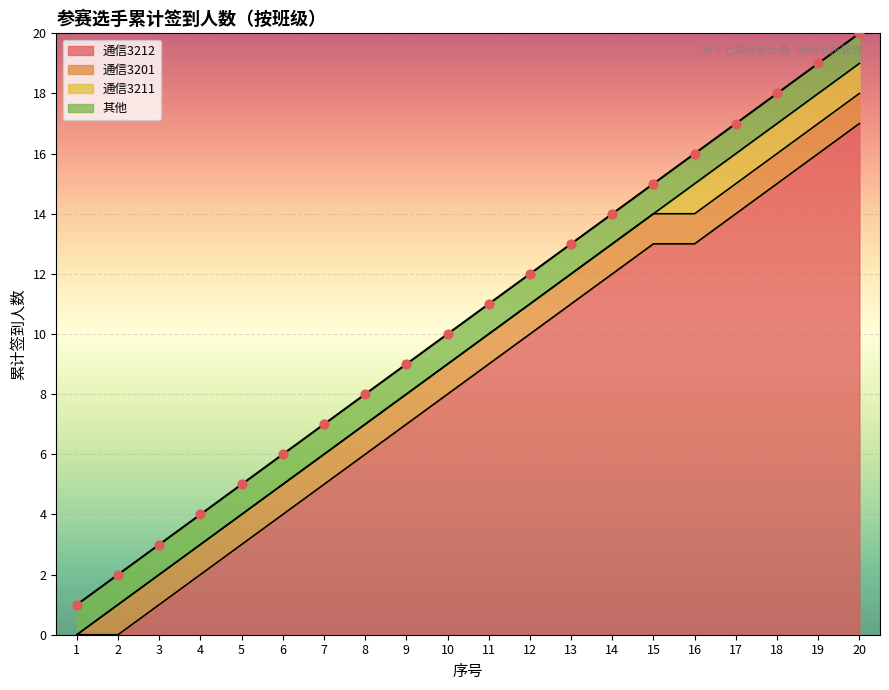

The 通信3212 series shows 7 at 17. True or false?

False